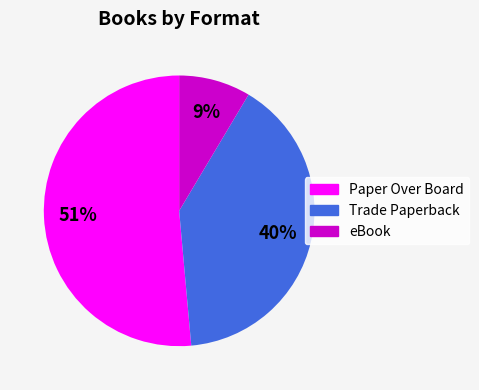

To the nearest percent, what portion does Trade Paperback represent?

40%